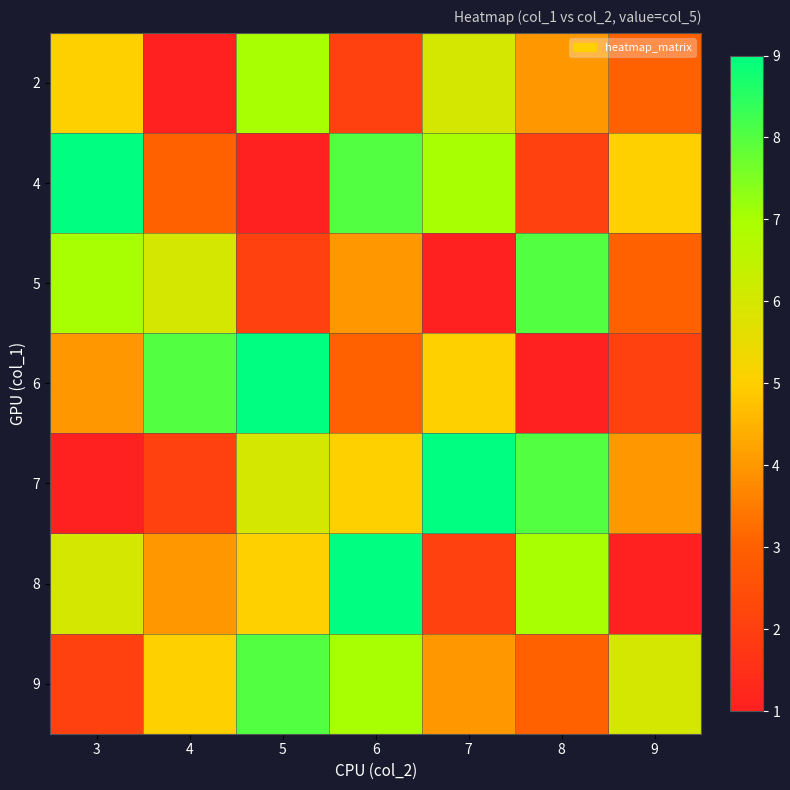

Reading left to right, what are all the values shown in this chart?

2: 3=5	4=1	5=7	6=2	7=6	8=4	9=3
4: 3=9	4=3	5=1	6=8	7=7	8=2	9=5
5: 3=7	4=6	5=2	6=4	7=1	8=8	9=3
6: 3=4	4=8	5=9	6=3	7=5	8=1	9=2
7: 3=1	4=2	5=6	6=5	7=9	8=8	9=4
8: 3=6	4=4	5=5	6=9	7=2	8=7	9=1
9: 3=2	4=5	5=8	6=7	7=4	8=3	9=6